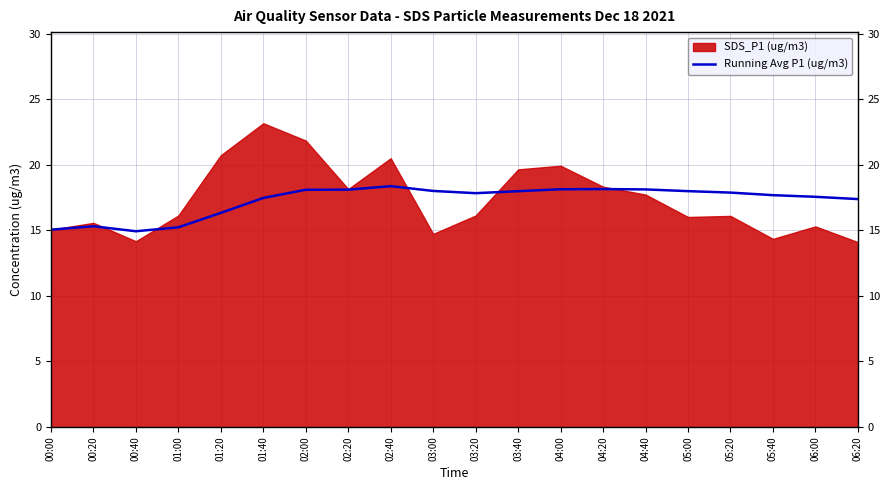

The chart shows a value of 17.6 at 06:00. True or false?

True